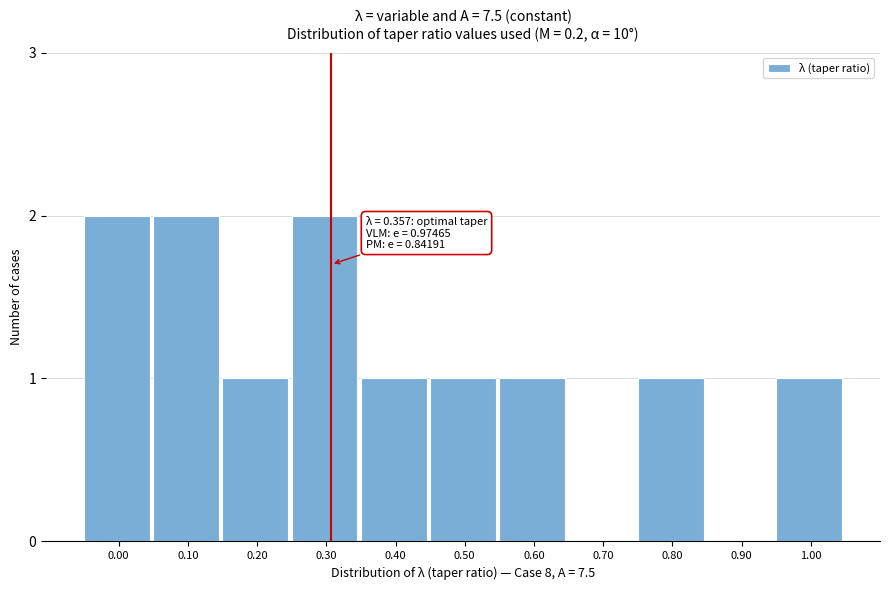

Reading left to right, extract all data points from this chart.

0.00=2	0.10=2	0.20=1	0.30=2	0.40=1	0.50=1	0.60=1	0.70=0	0.80=1	0.90=0	1.00=1